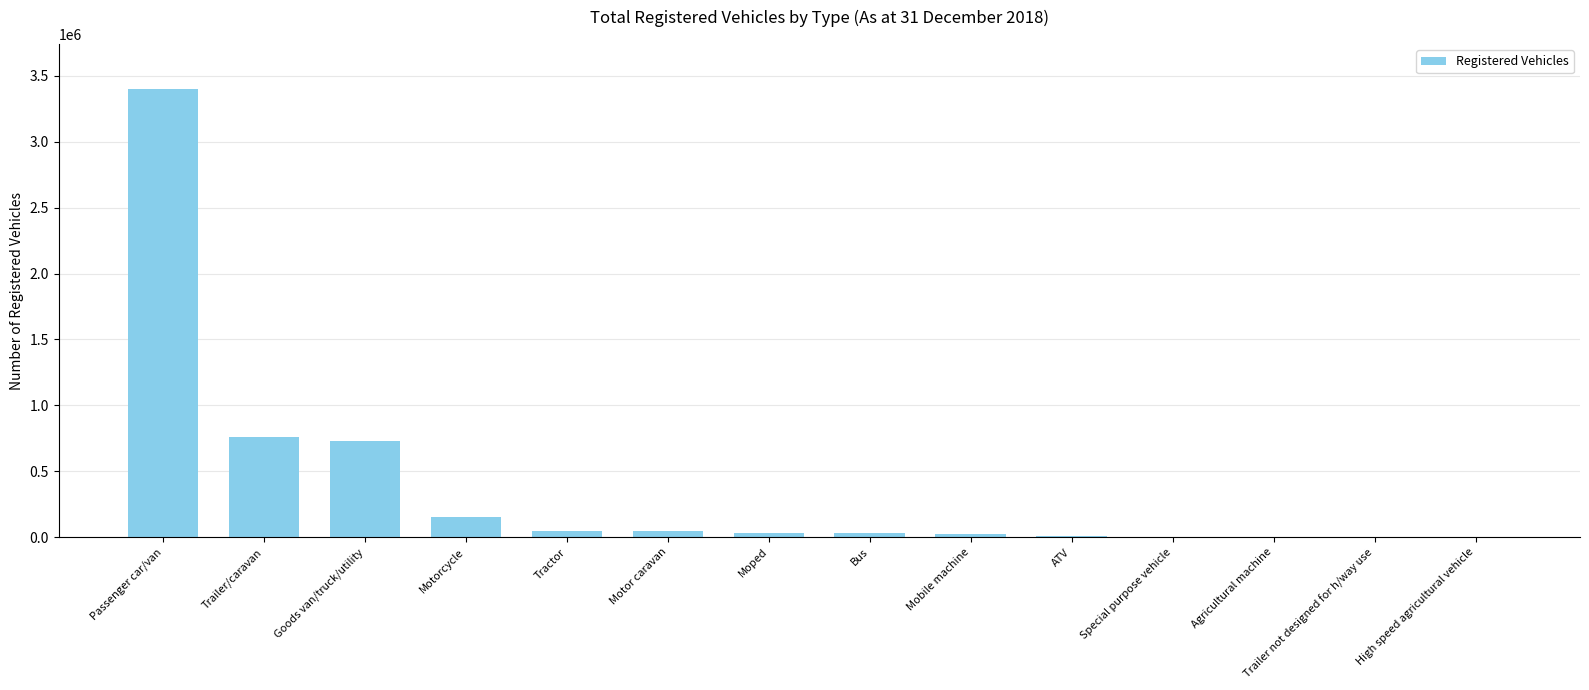

The value at Goods van/truck/utility is 1032694. True or false?

False